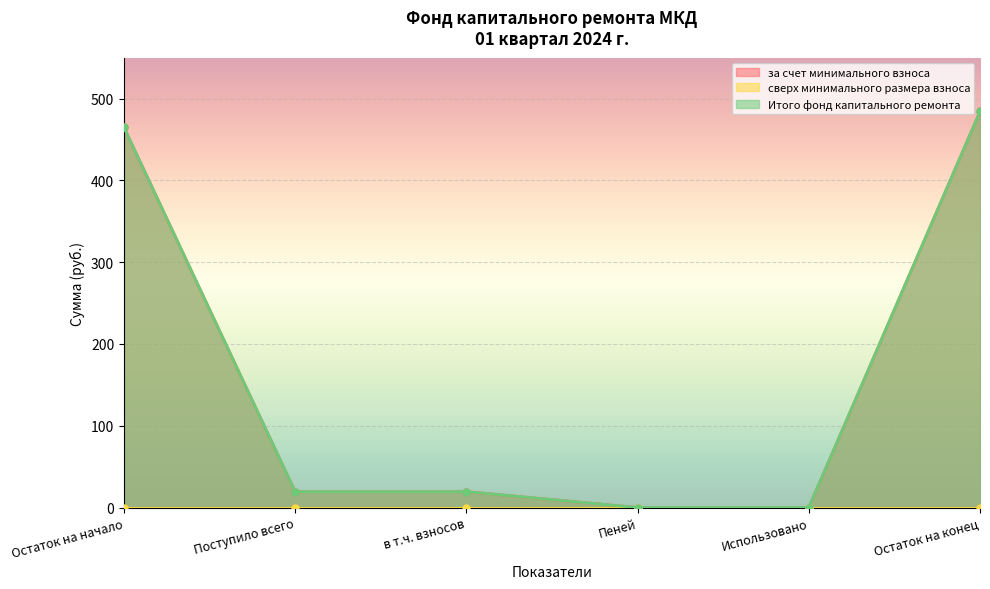

The Итого фонд капитального ремонта series shows 484.2 at Остаток на конец. True or false?

True